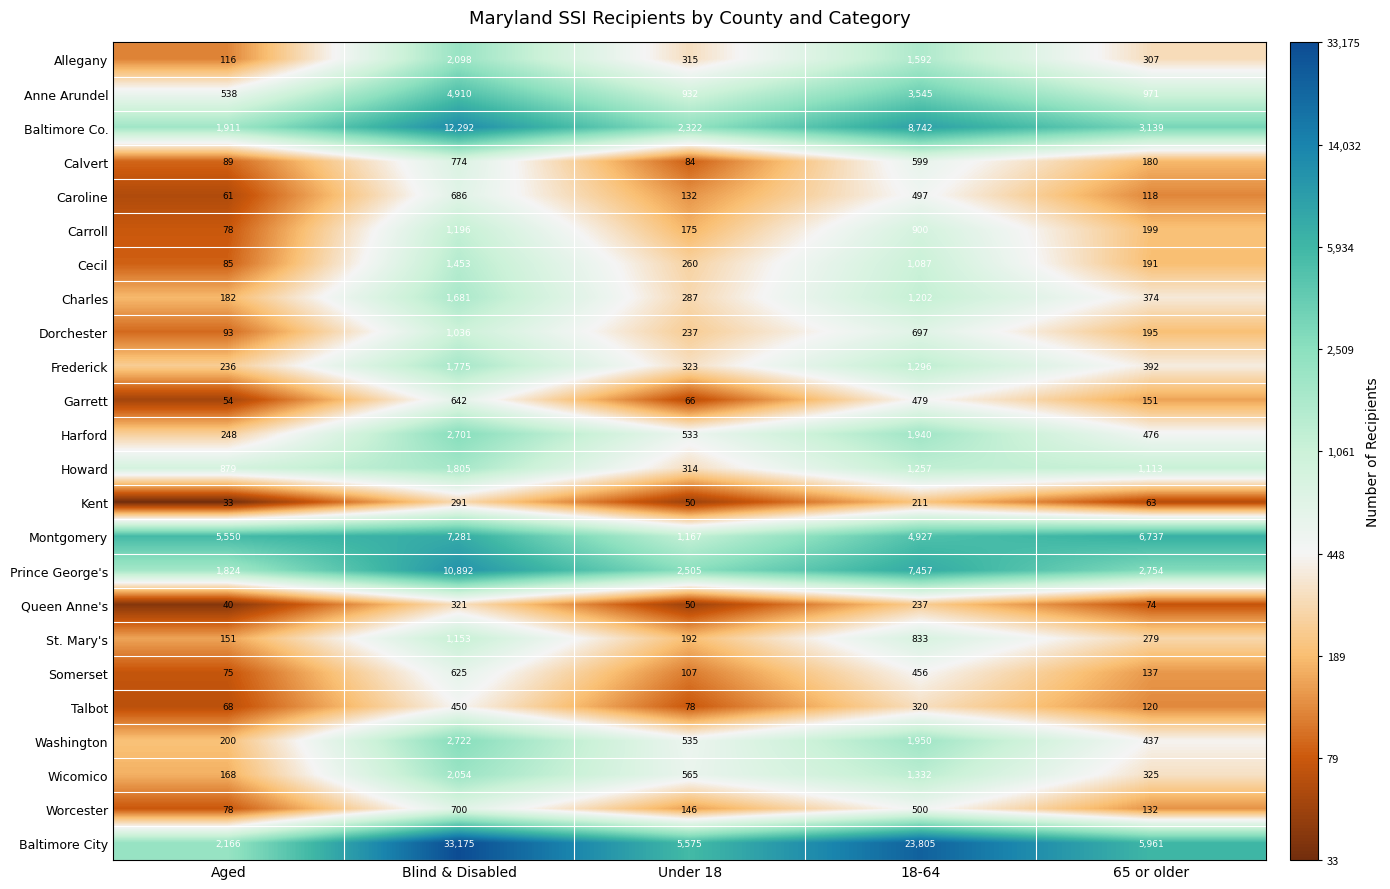

At which category is the sum across all series the highest?

Blind & Disabled